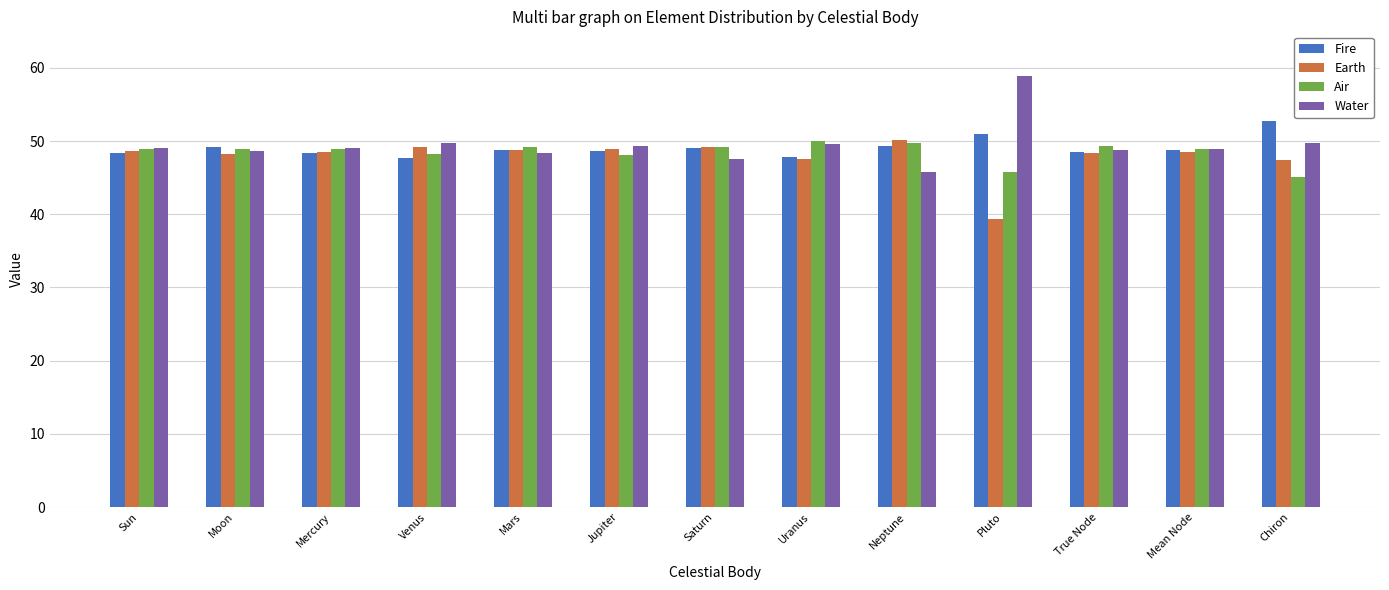

Read the Fire value at Venus.

47.7